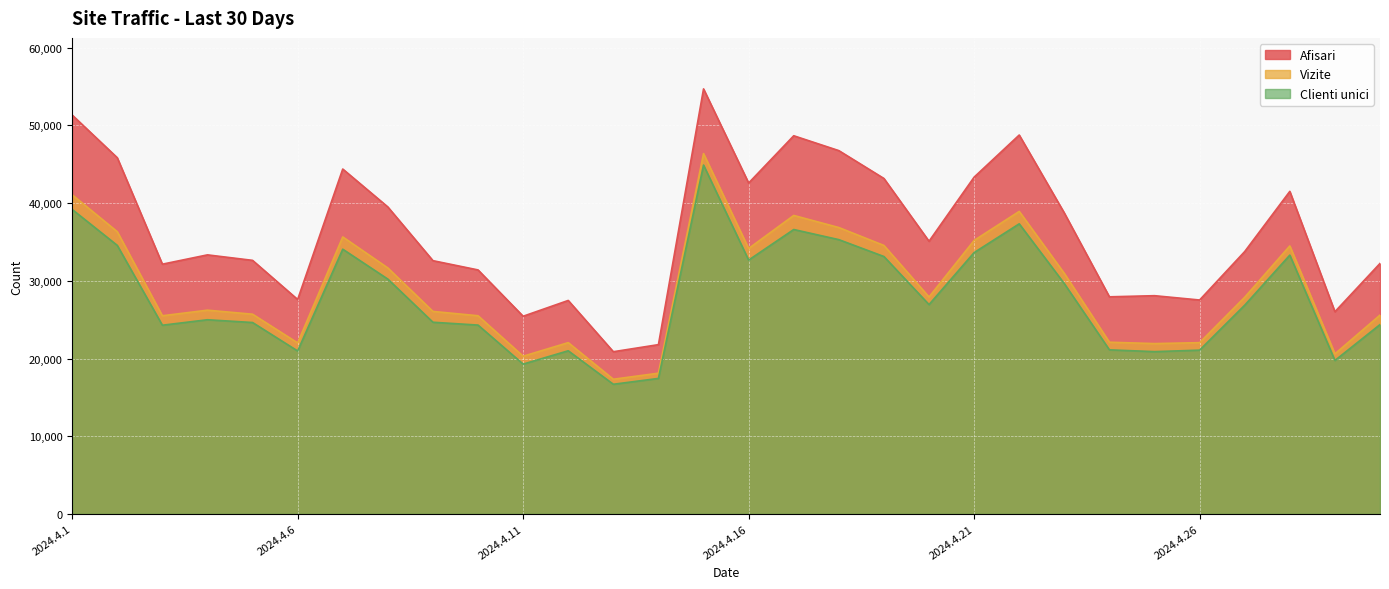

What is the difference between the maximum and second lowest values in the Clienti unici series?

27460